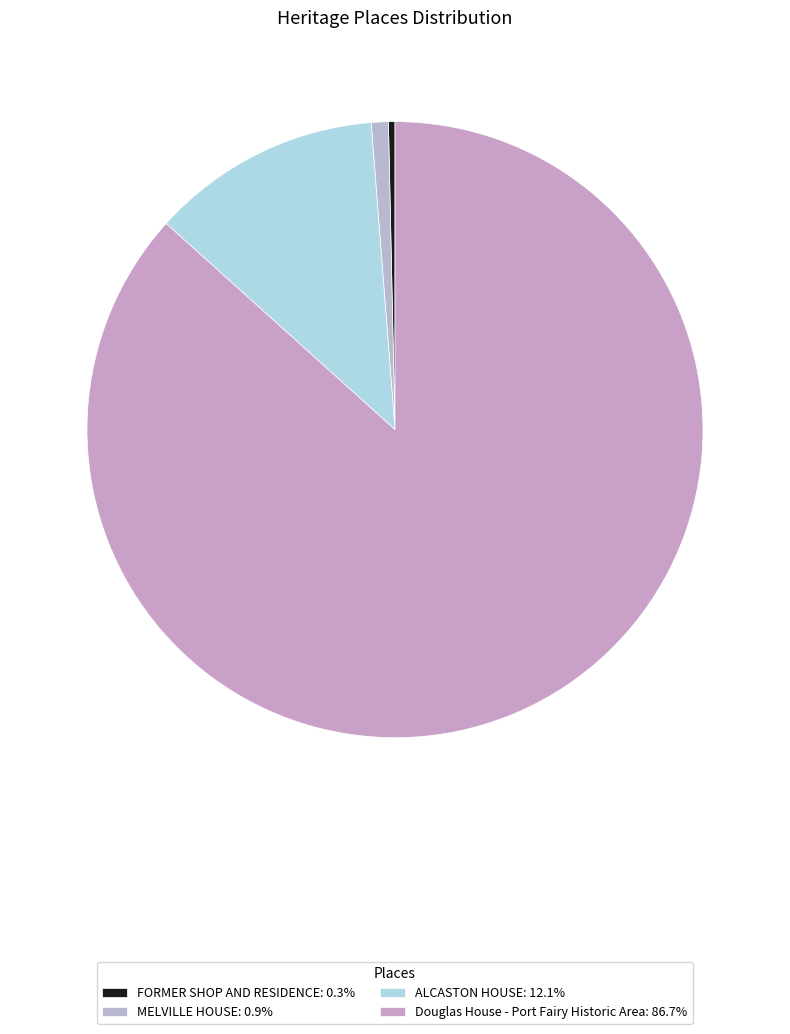

How many slices are in this pie chart?

4